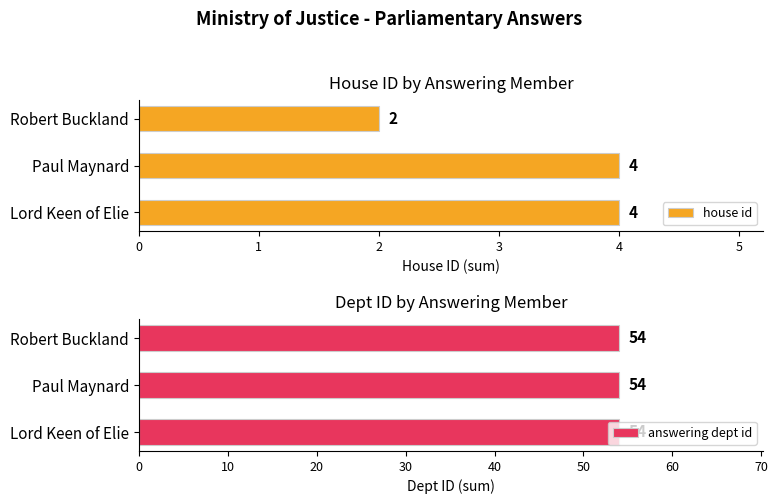

Is the value of answering dept id at 2 greater than the value of house id at 1?

No